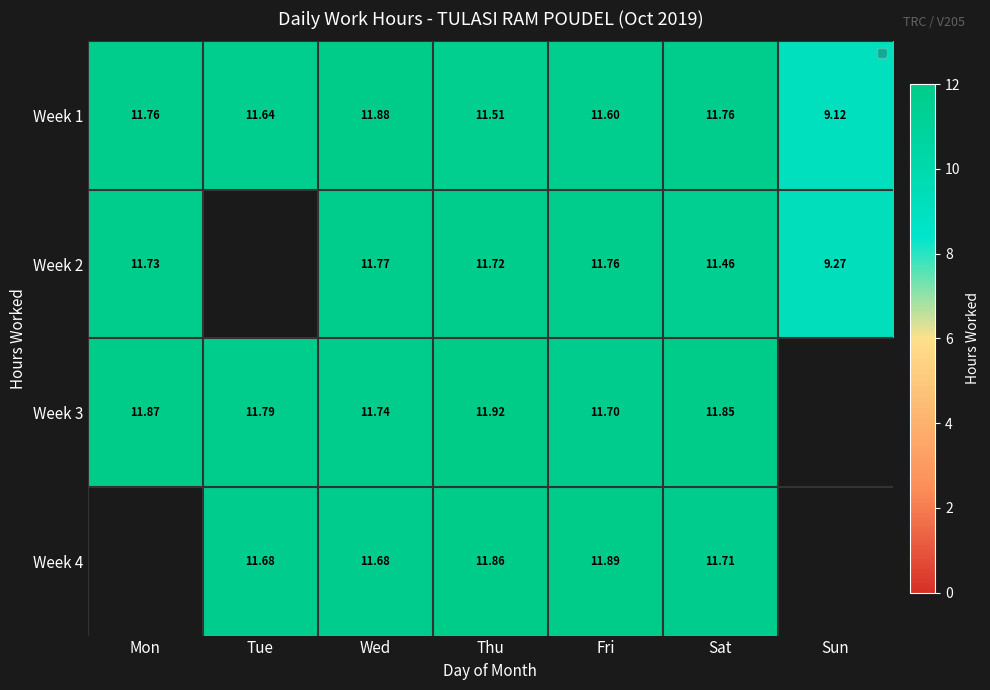

What is the minimum value shown in the chart?

9.1